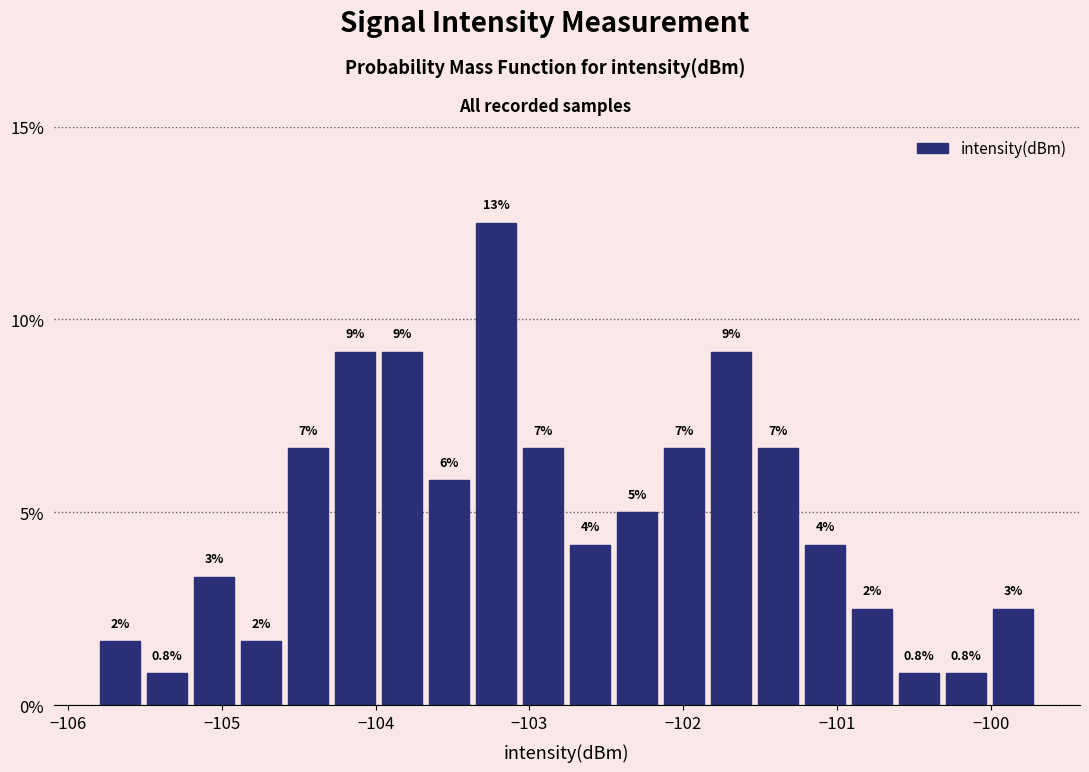

Around what value on the x-axis is the tallest bar? Give the approximate position of its centre, as read against the axis.

-103.2